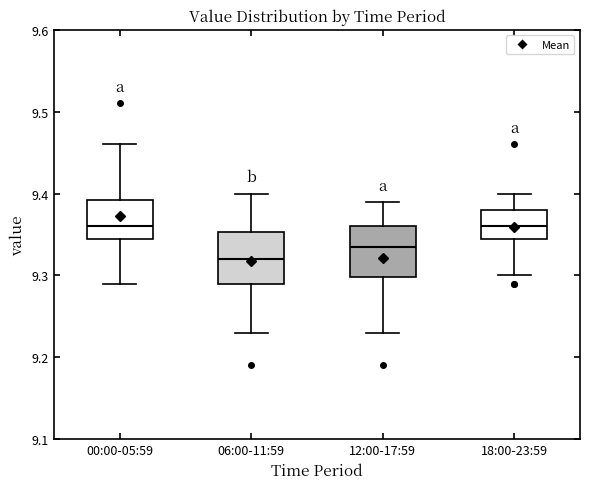

Which box has the lowest median line?

06:00-11:59